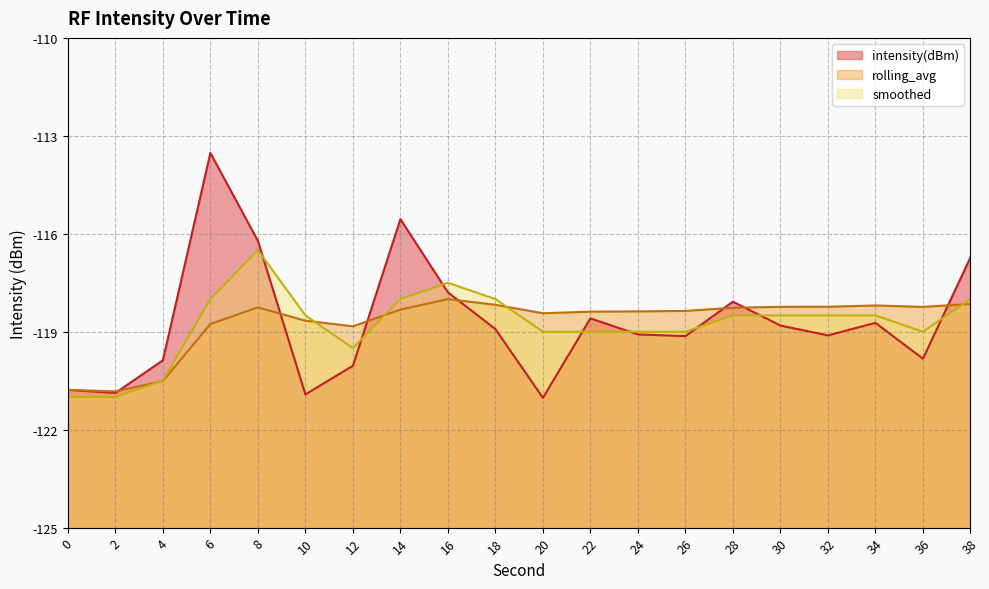

What is the maximum value for rolling_avg?

-118.0